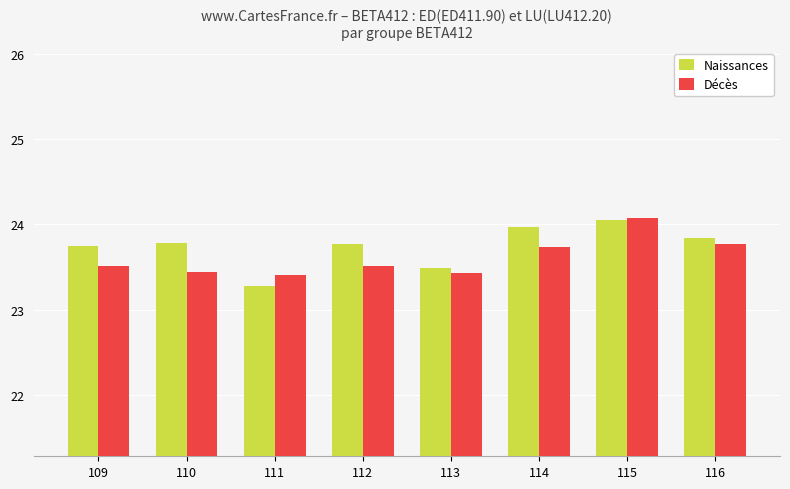

What is the value of the Naissances bar at the 3rd from the left?

23.3